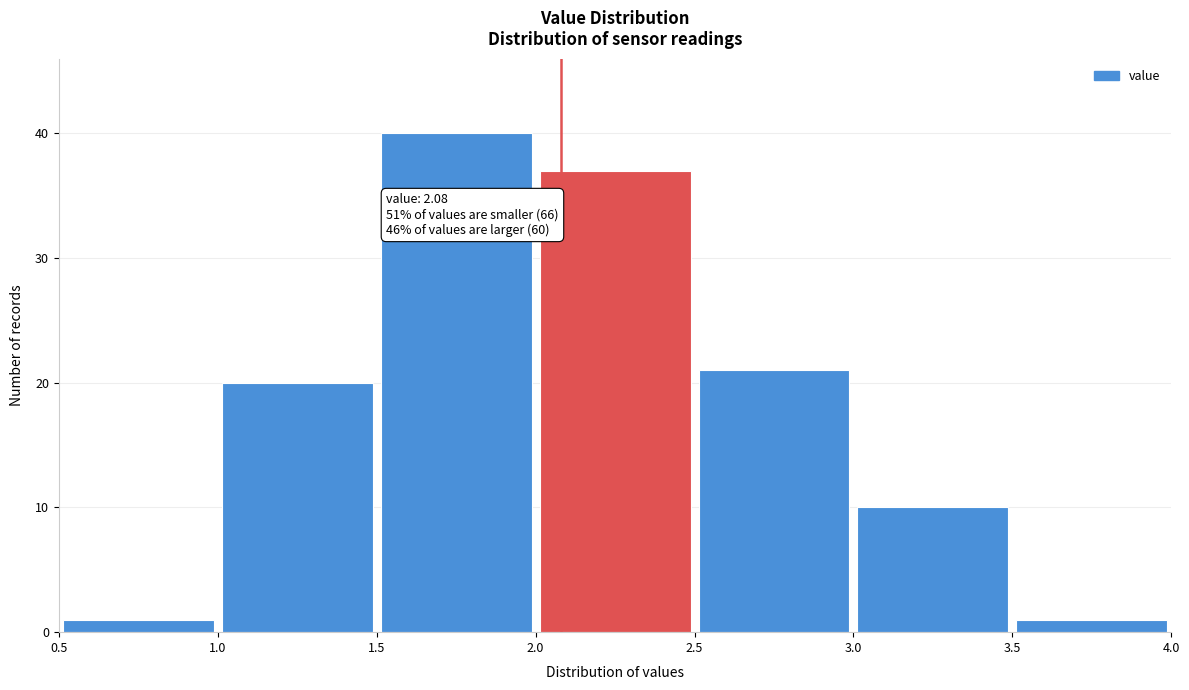

Over which range of the x-axis is the bar tallest?

1.5 to 2.0